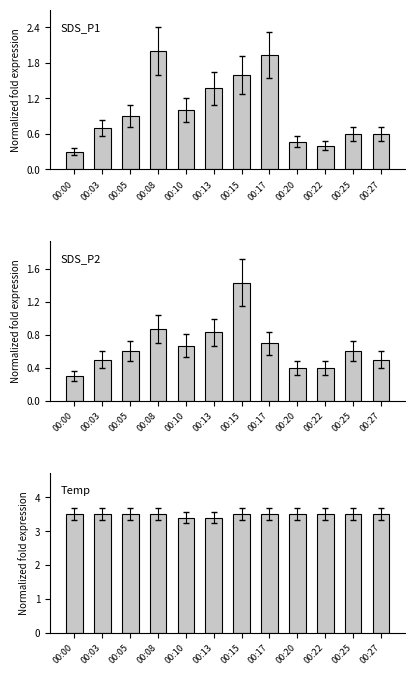

How many groups of bars are there?

12